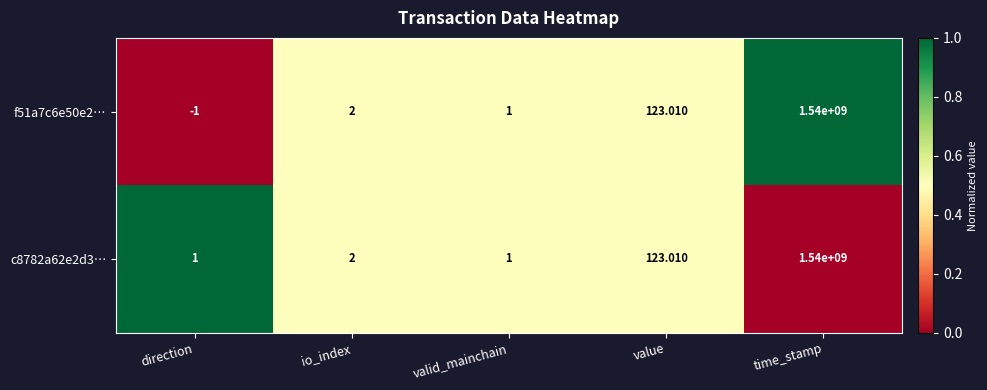

Is the value of f51a7c6e50e2… at time_stamp greater than the value of c8782a62e2d3… at value?

Yes